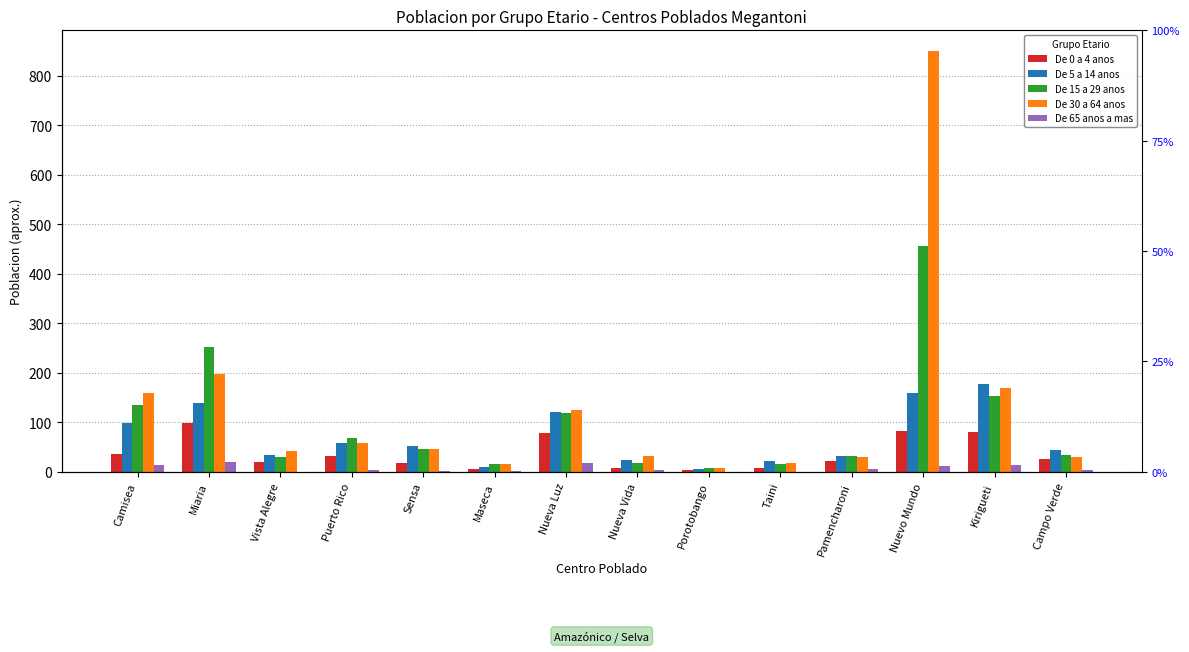

Which series has the largest range (max minus min)?

De 30 a 64 anos